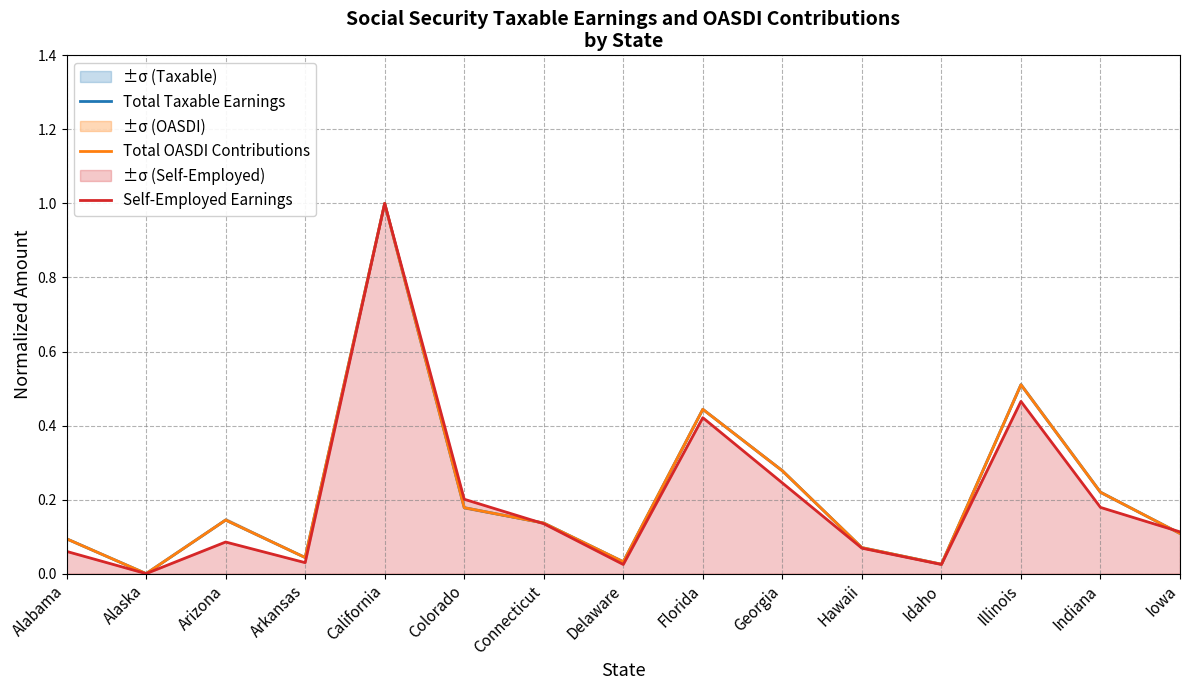

What position from the left is Iowa?

15